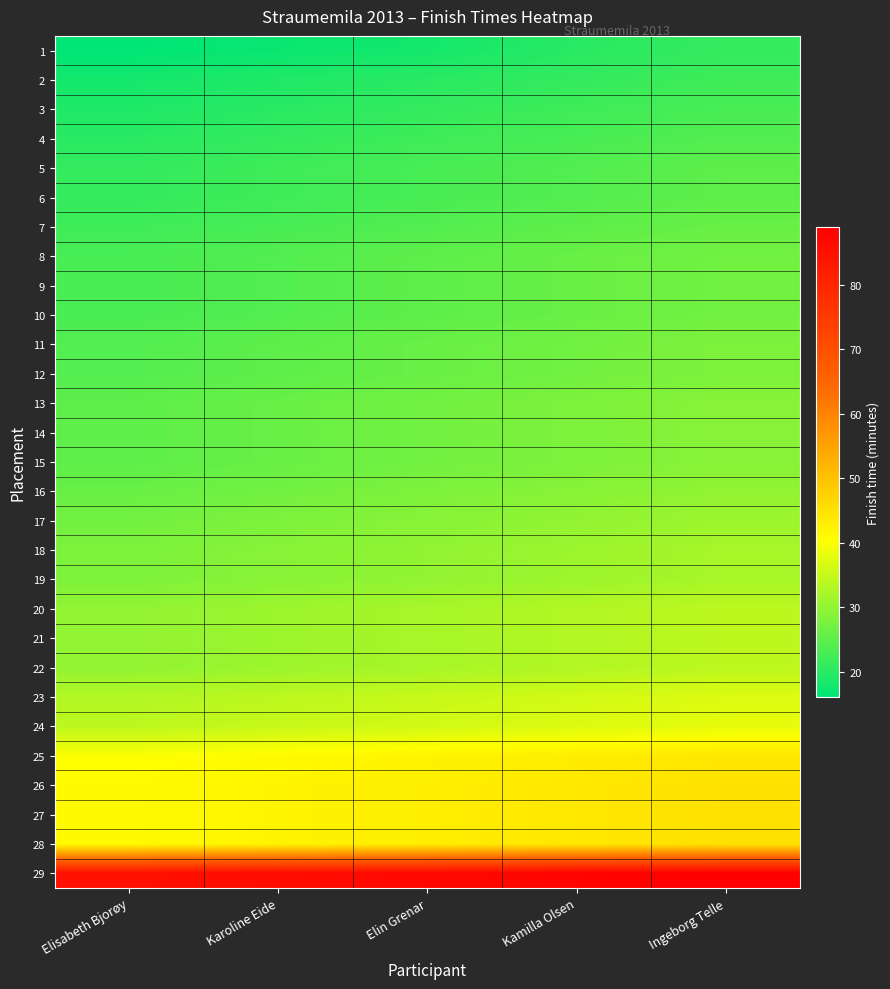

Reading right to left, list all the values displayed in this chart.

1: Ingeborg Telle=21	Kamilla Olsen=20	Elin Grenar=18	Karoline Eide=17	Elisabeth Bjorøy=16
2: Ingeborg Telle=22	Kamilla Olsen=21	Elin Grenar=20	Karoline Eide=19	Elisabeth Bjorøy=18
3: Ingeborg Telle=23	Kamilla Olsen=22	Elin Grenar=21	Karoline Eide=20	Elisabeth Bjorøy=19
4: Ingeborg Telle=24	Kamilla Olsen=23	Elin Grenar=22	Karoline Eide=21	Elisabeth Bjorøy=20
5: Ingeborg Telle=25	Kamilla Olsen=24	Elin Grenar=23	Karoline Eide=22	Elisabeth Bjorøy=21
6: Ingeborg Telle=25	Kamilla Olsen=24	Elin Grenar=23	Karoline Eide=22	Elisabeth Bjorøy=21
7: Ingeborg Telle=26	Kamilla Olsen=25	Elin Grenar=24	Karoline Eide=23	Elisabeth Bjorøy=22
8: Ingeborg Telle=27	Kamilla Olsen=26	Elin Grenar=25	Karoline Eide=24	Elisabeth Bjorøy=23
9: Ingeborg Telle=27	Kamilla Olsen=26	Elin Grenar=25	Karoline Eide=24	Elisabeth Bjorøy=23
10: Ingeborg Telle=27	Kamilla Olsen=26	Elin Grenar=25	Karoline Eide=24	Elisabeth Bjorøy=23
11: Ingeborg Telle=28	Kamilla Olsen=27	Elin Grenar=26	Karoline Eide=25	Elisabeth Bjorøy=24
12: Ingeborg Telle=28	Kamilla Olsen=27	Elin Grenar=26	Karoline Eide=25	Elisabeth Bjorøy=24
13: Ingeborg Telle=29	Kamilla Olsen=28	Elin Grenar=27	Karoline Eide=26	Elisabeth Bjorøy=25
14: Ingeborg Telle=29	Kamilla Olsen=28	Elin Grenar=27	Karoline Eide=26	Elisabeth Bjorøy=25
15: Ingeborg Telle=29	Kamilla Olsen=28	Elin Grenar=27	Karoline Eide=26	Elisabeth Bjorøy=25
16: Ingeborg Telle=30	Kamilla Olsen=29	Elin Grenar=28	Karoline Eide=27	Elisabeth Bjorøy=26
17: Ingeborg Telle=31	Kamilla Olsen=30	Elin Grenar=29	Karoline Eide=28	Elisabeth Bjorøy=27
18: Ingeborg Telle=32	Kamilla Olsen=31	Elin Grenar=30	Karoline Eide=29	Elisabeth Bjorøy=28
19: Ingeborg Telle=32	Kamilla Olsen=31	Elin Grenar=30	Karoline Eide=29	Elisabeth Bjorøy=28
20: Ingeborg Telle=34	Kamilla Olsen=33	Elin Grenar=32	Karoline Eide=31	Elisabeth Bjorøy=30
21: Ingeborg Telle=34	Kamilla Olsen=33	Elin Grenar=32	Karoline Eide=31	Elisabeth Bjorøy=30
22: Ingeborg Telle=34	Kamilla Olsen=33	Elin Grenar=32	Karoline Eide=31	Elisabeth Bjorøy=30
23: Ingeborg Telle=37	Kamilla Olsen=36	Elin Grenar=35	Karoline Eide=34	Elisabeth Bjorøy=33
24: Ingeborg Telle=38	Kamilla Olsen=37	Elin Grenar=36	Karoline Eide=35	Elisabeth Bjorøy=34
25: Ingeborg Telle=44	Kamilla Olsen=43	Elin Grenar=42	Karoline Eide=41	Elisabeth Bjorøy=40
26: Ingeborg Telle=45	Kamilla Olsen=44	Elin Grenar=43	Karoline Eide=42	Elisabeth Bjorøy=41
27: Ingeborg Telle=45	Kamilla Olsen=44	Elin Grenar=43	Karoline Eide=42	Elisabeth Bjorøy=41
28: Ingeborg Telle=45	Kamilla Olsen=44	Elin Grenar=43	Karoline Eide=42	Elisabeth Bjorøy=41
29: Ingeborg Telle=89	Kamilla Olsen=88	Elin Grenar=87	Karoline Eide=86	Elisabeth Bjorøy=85